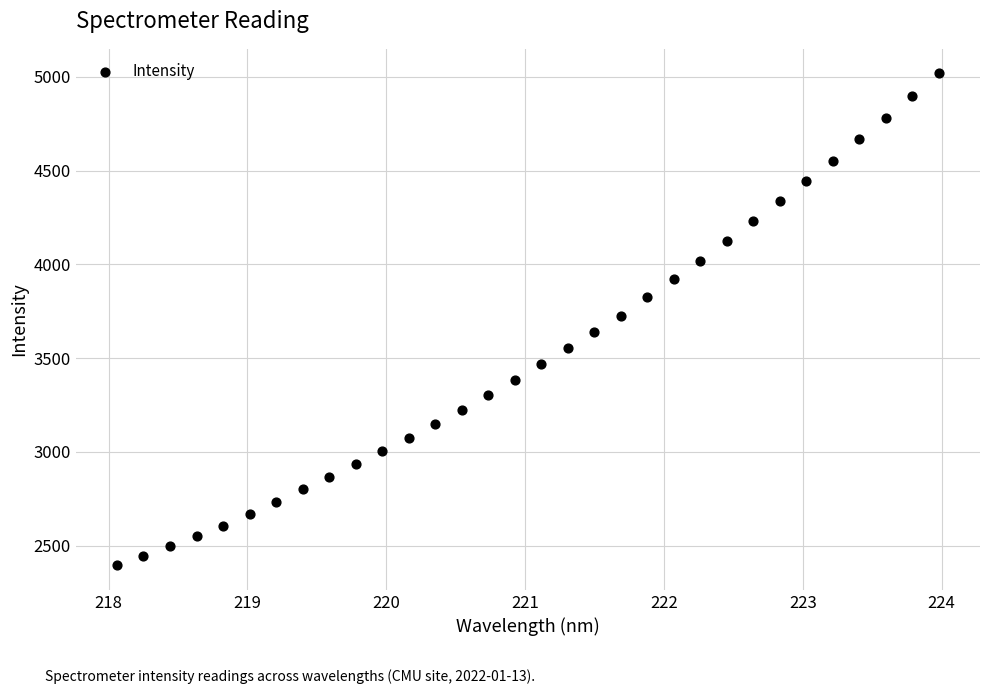

What is the range of Y values (max minus min)?

2623.1